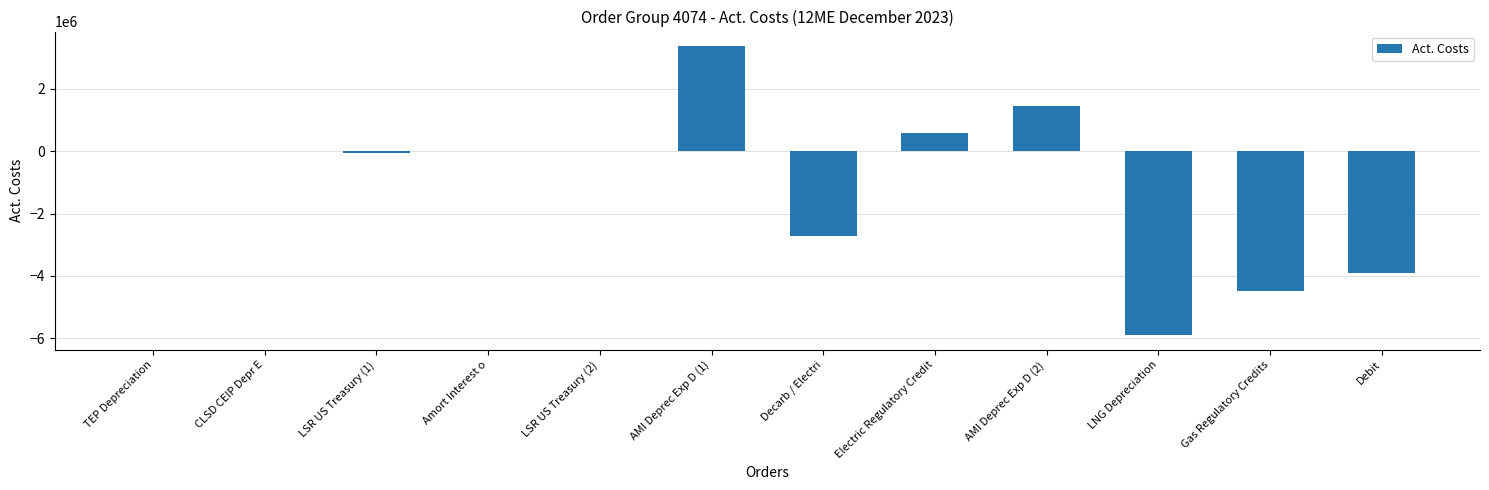

What is the sum of the values at LNG Depreciation and Gas Regulatory Credits?

-10379846.1